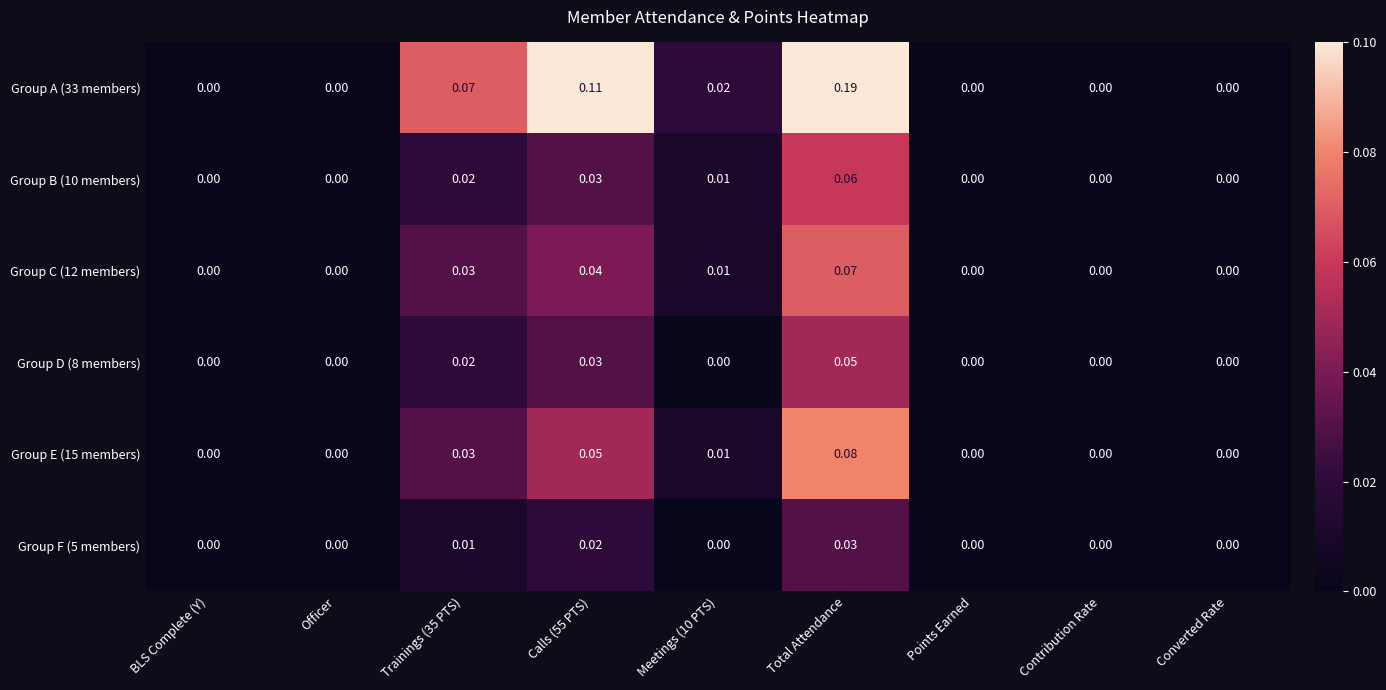

At which category is the sum across all series the highest?

Total Attendance